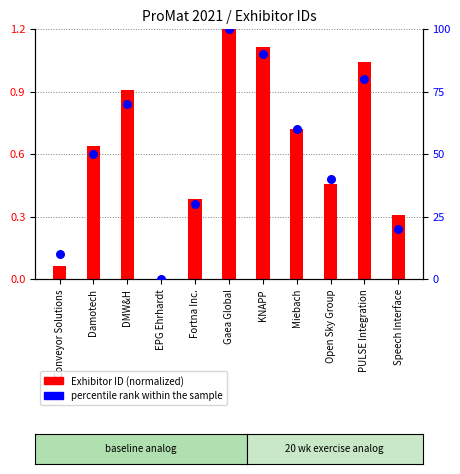

Which has a higher value, EPG Ehrhardt or Gaea Global?

Gaea Global